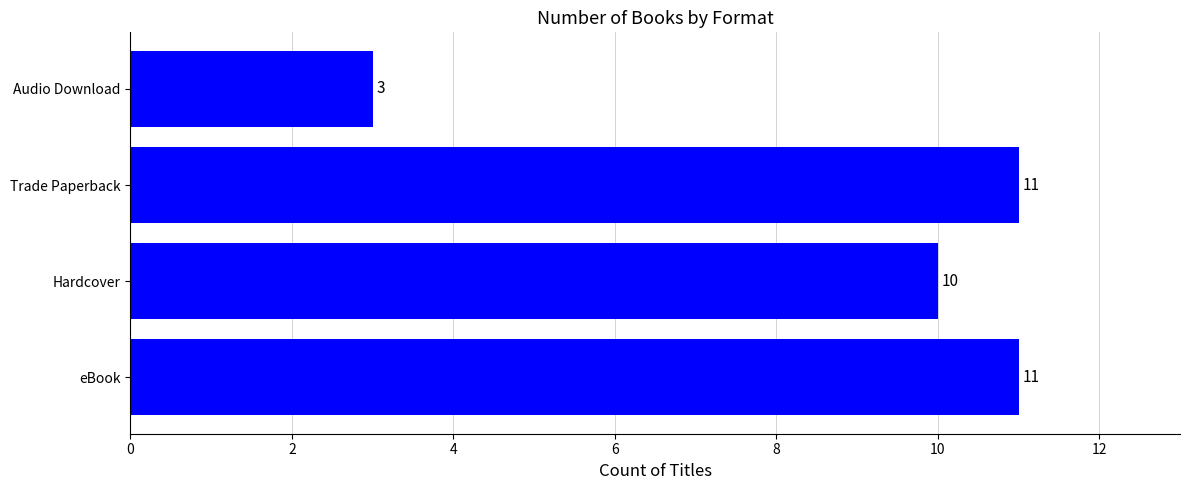

The value at Hardcover is 10. True or false?

True